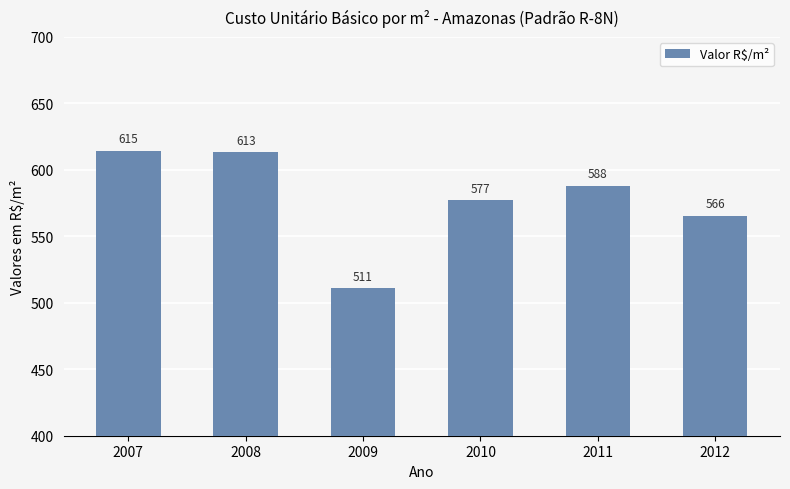

Rank the categories by value from lowest to highest.

2009, 2012, 2010, 2011, 2008, 2007